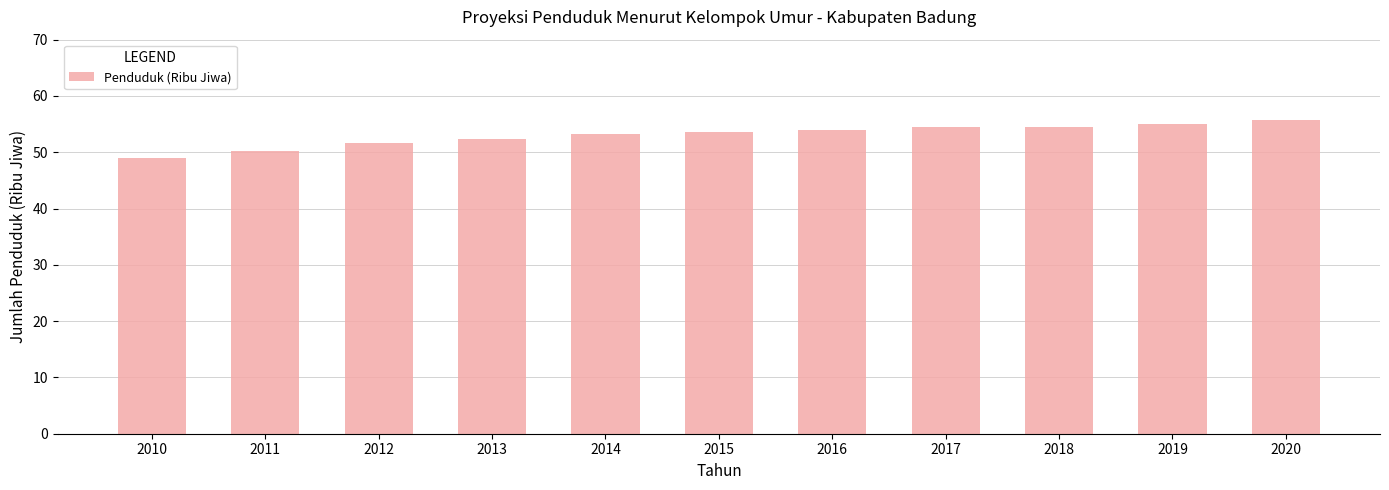

What is the smallest value displayed?

49.0